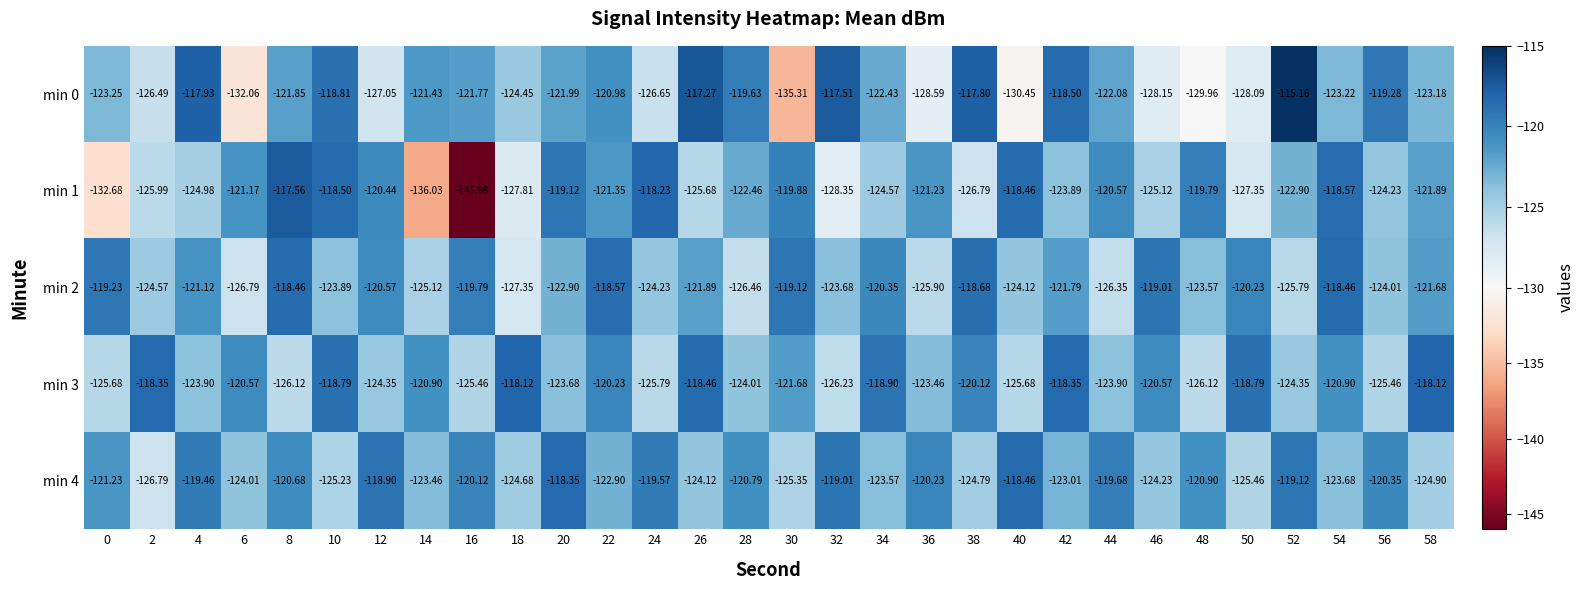

Is the value of min 2 at 14 greater than the value of min 3 at 6?

No